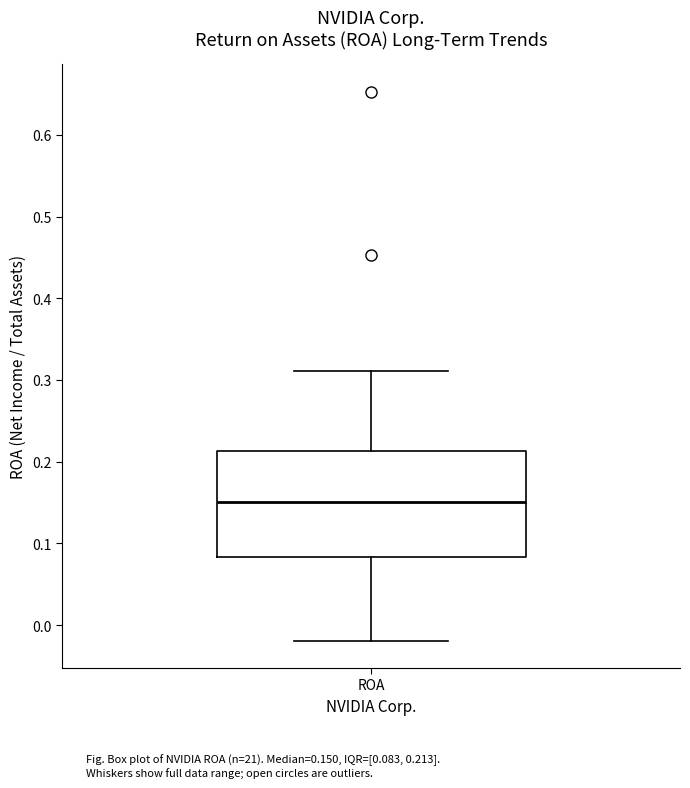

Where does the lower whisker of the box for ROA end on the y-axis? The values are not printed on the chart, so give them approximately, as read against the axis.

-0.02